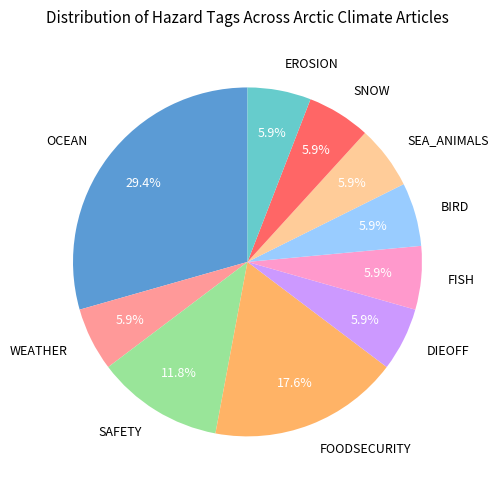

Which category has the biggest portion of the pie?

OCEAN